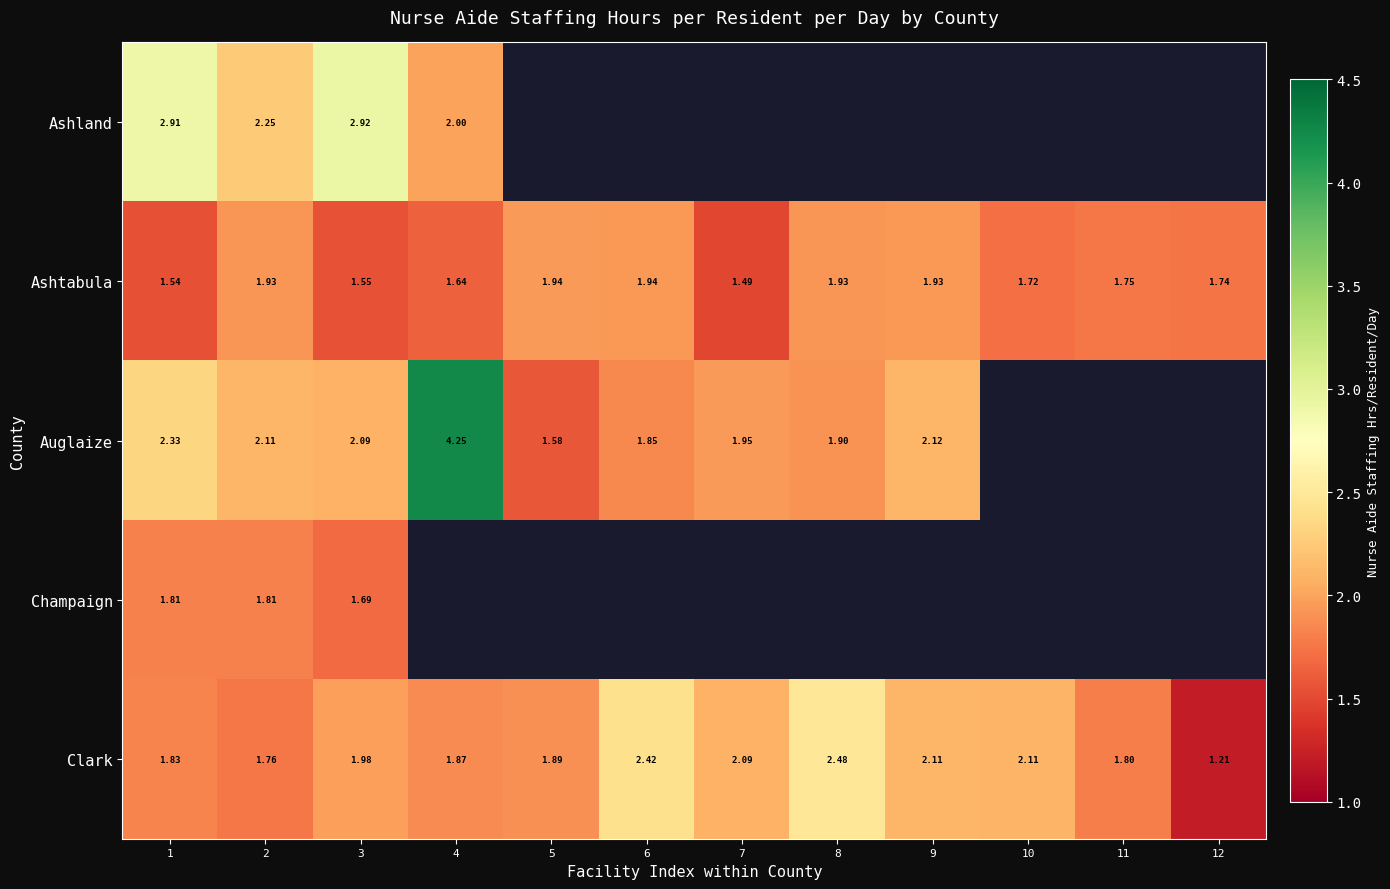

Which has a higher value, 9 or 6?

6